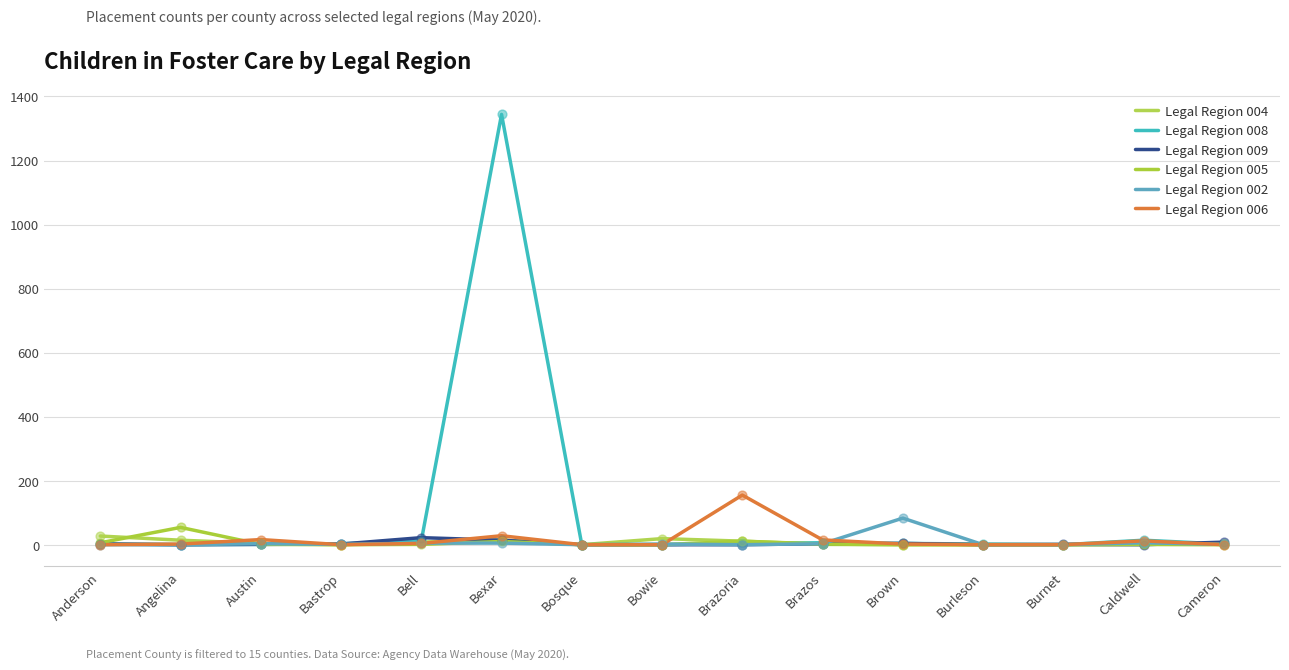

Is the value of Legal Region 002 at Bosque greater than the value of Legal Region 009 at Caldwell?

No